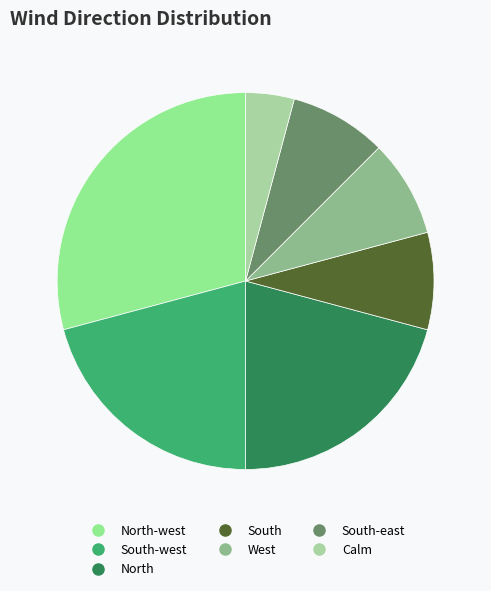

Count the number of slices in the pie.

7